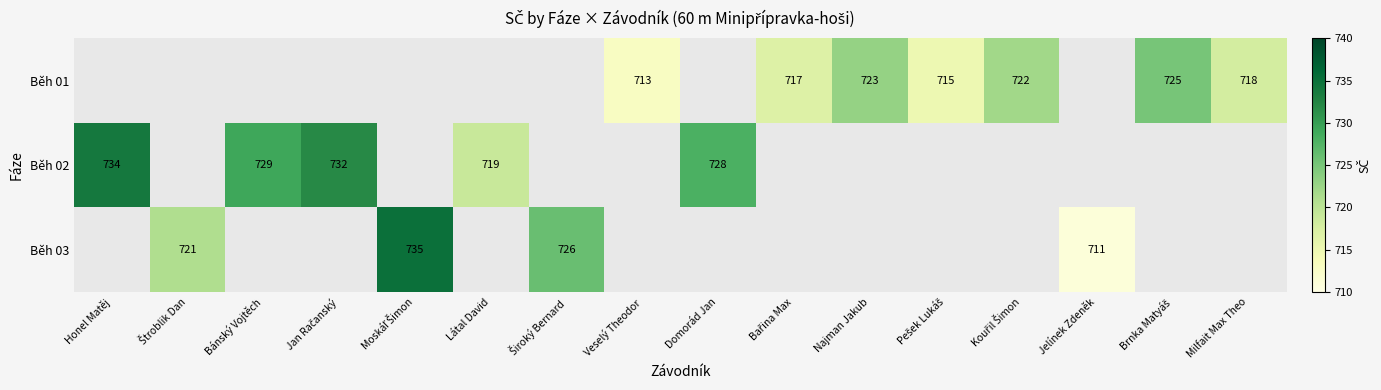

The value of Běh 03 at Široký Bernard is 726.0. True or false?

True